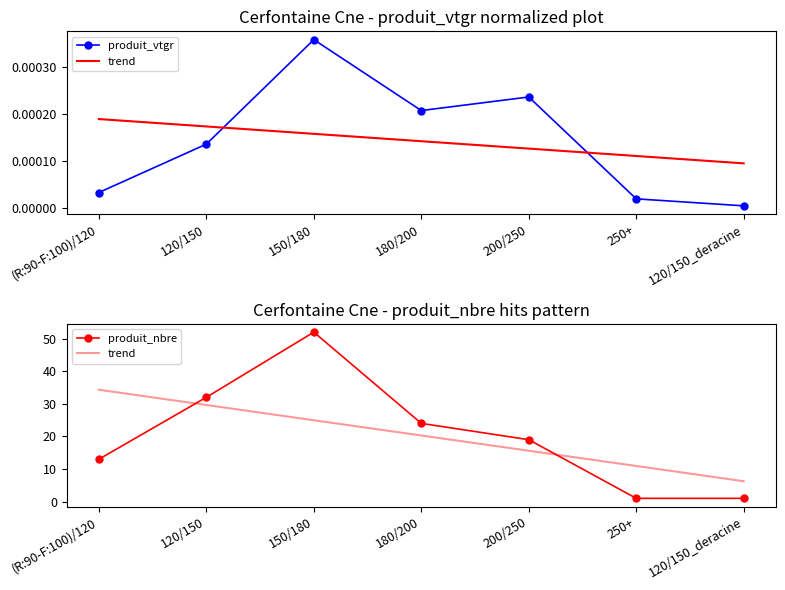

Which has a higher value, 120/150 or 200/250?

200/250